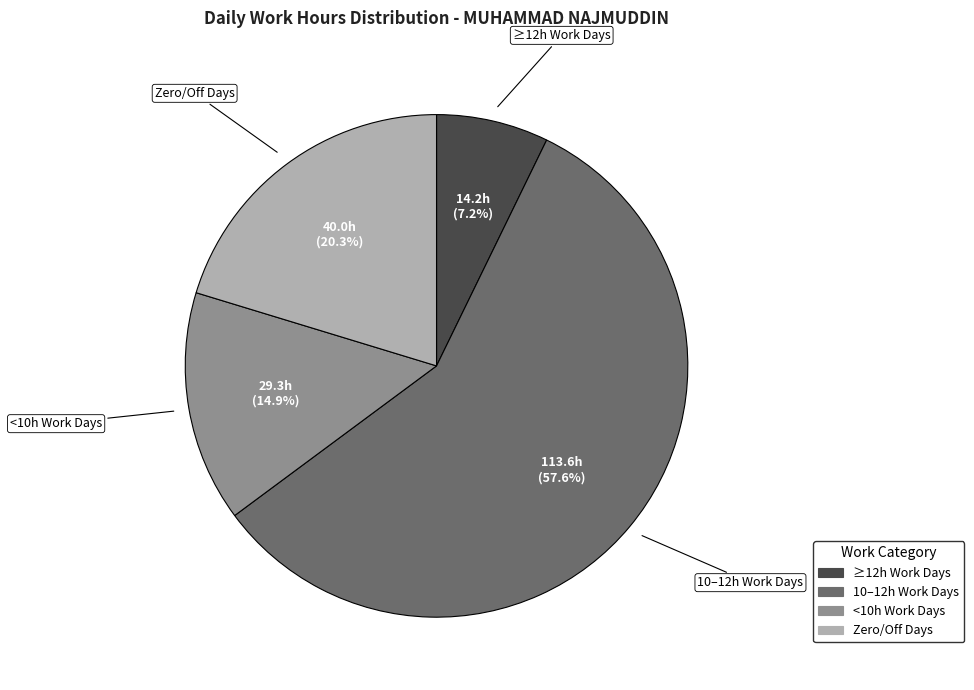

To the nearest percent, what is the difference between the largest and smallest slice percentages?

50%